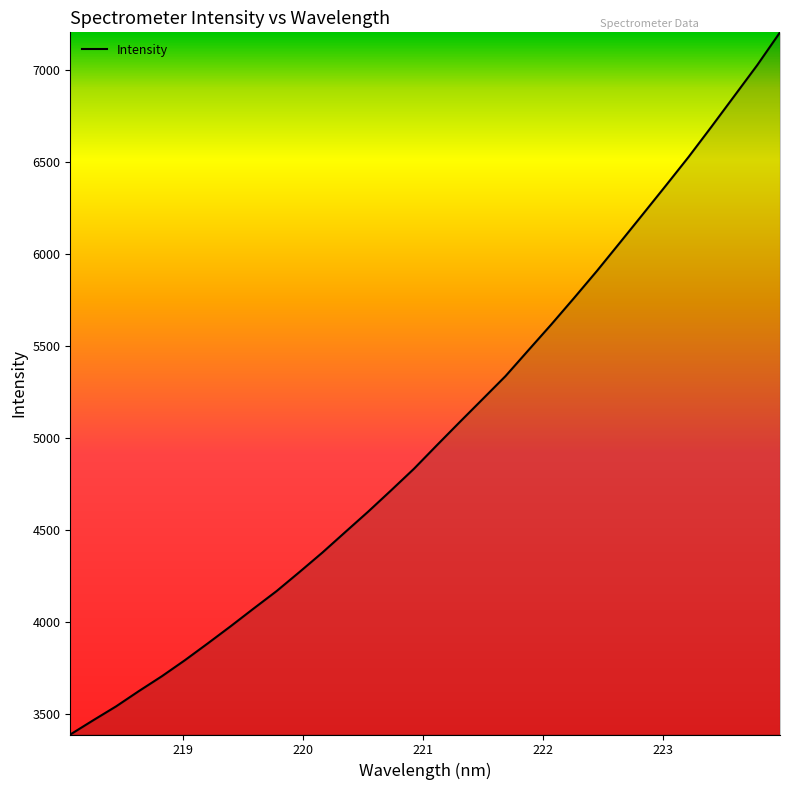

How many categories are shown in the chart?

32